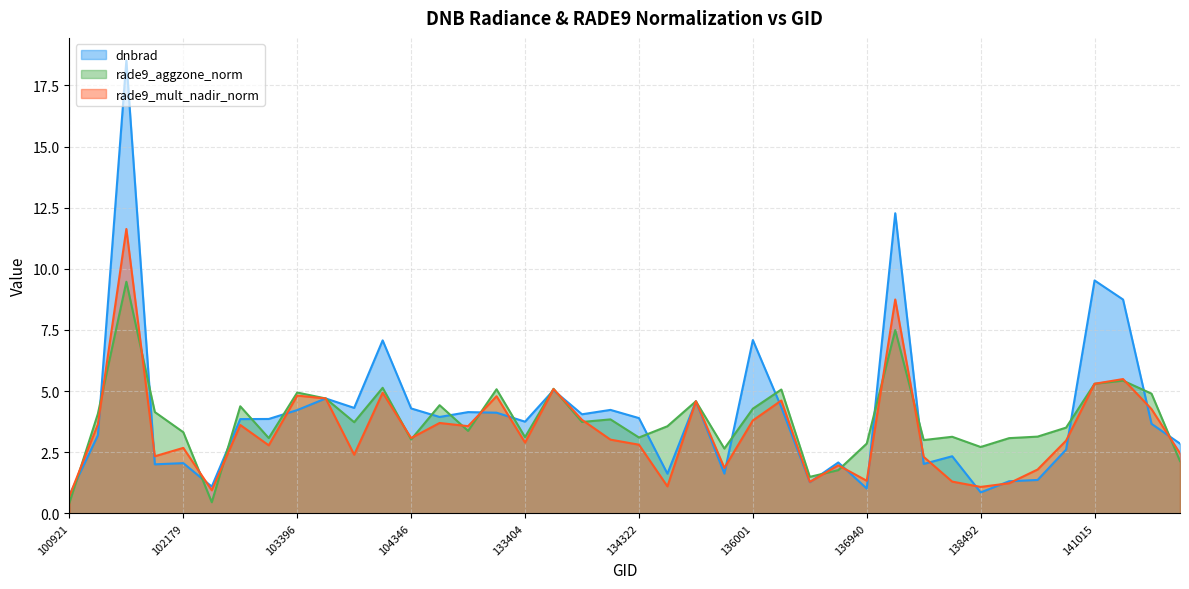

Does the chart display data point markers on the line(s)?

No